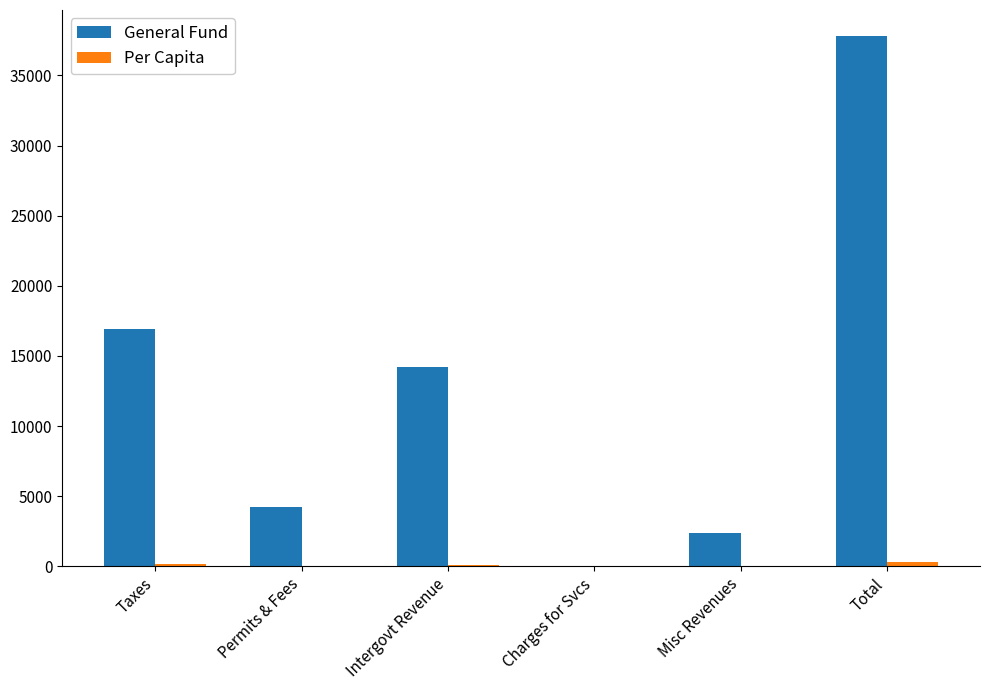

How many groups of bars are there?

6